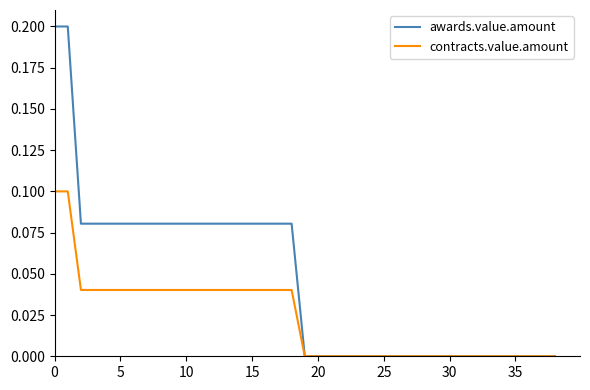

Which series has the largest total across all categories?

awards.value.amount